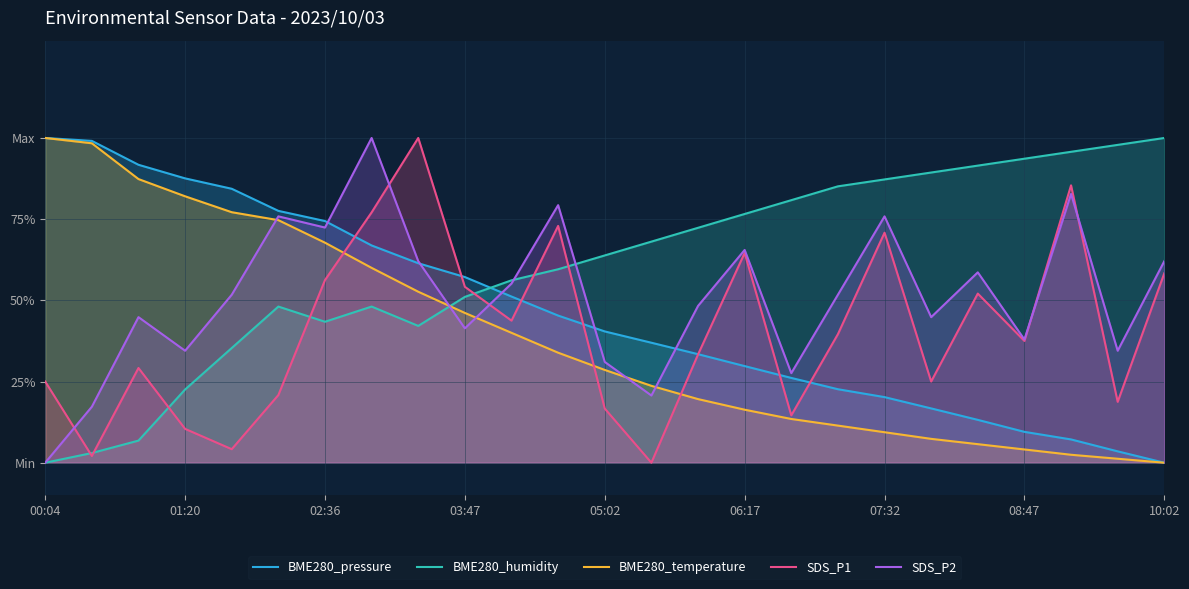

Is it true that BME280_humidity equals 1.4 at 23?

False